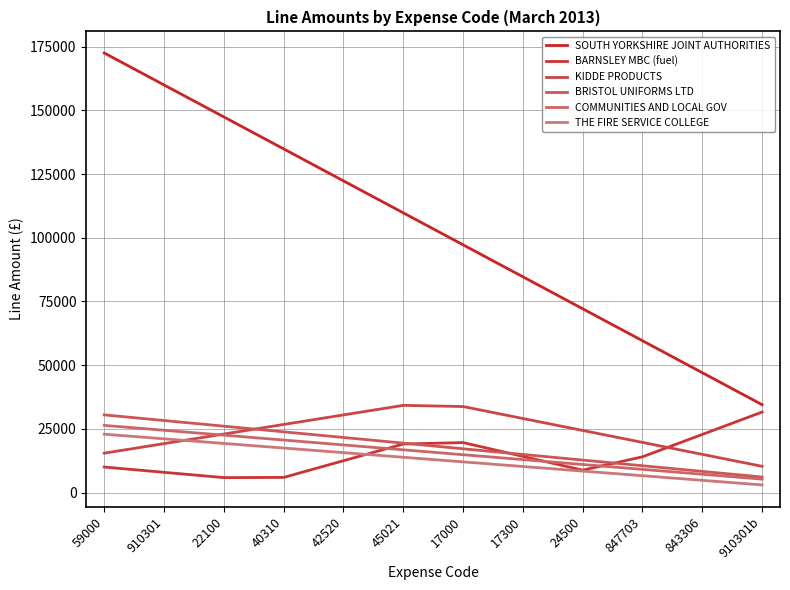

True or false: BARNSLEY MBC (fuel) and SOUTH YORKSHIRE JOINT AUTHORITIES cross at least once.

False